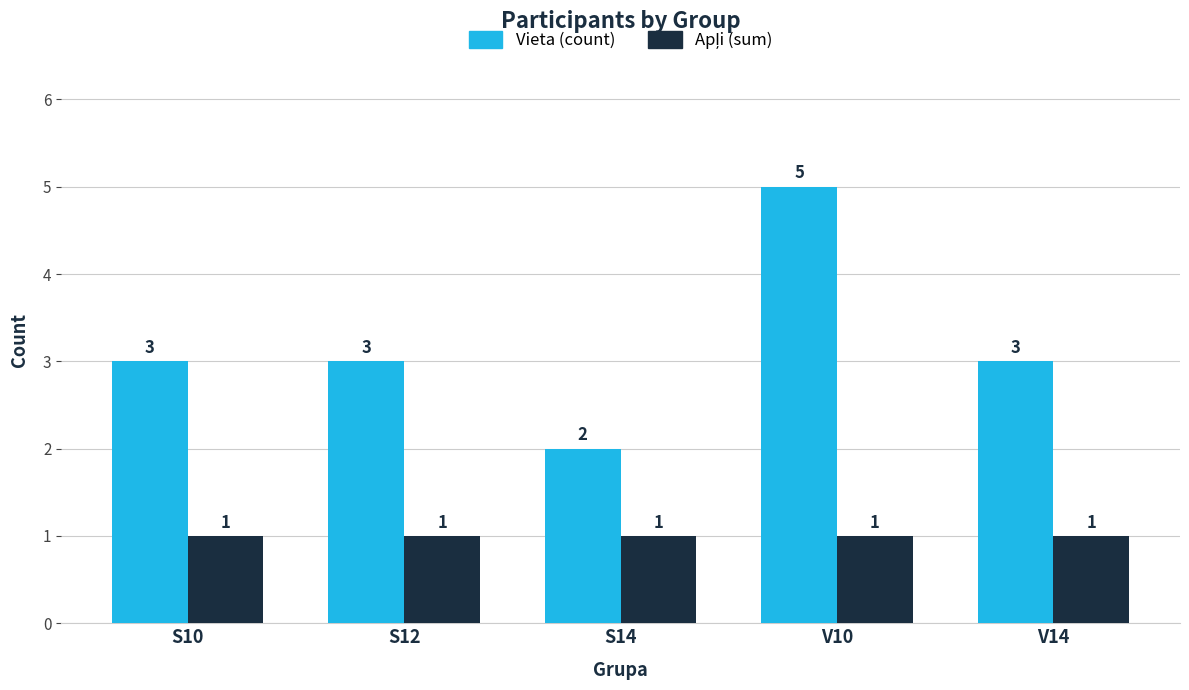

Which series has the largest range (max minus min)?

Vieta (count)